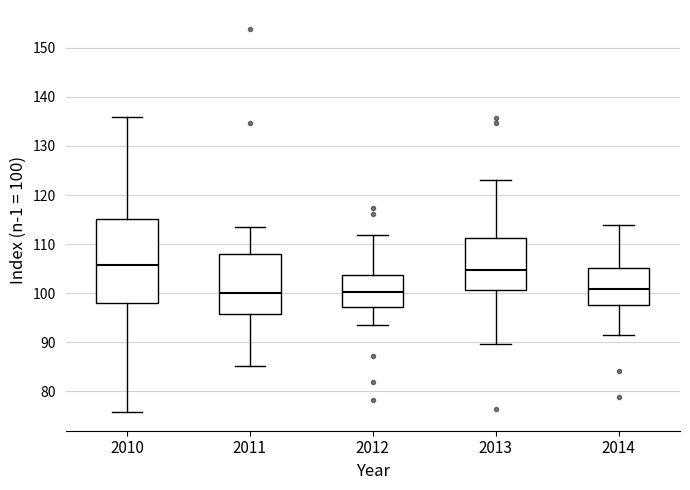

Reading left to right, transcribe this box plot: for each box, give where its median line is, the range the box spans, and where its two whiskers end, as read against the y-axis. The values are not printed on the chart, so give them approximately, as read against the axis.

2010: median 106, box 98 to 115, whiskers 76 to 136
2011: median 100, box 96 to 108, whiskers 85 to 113
2012: median 100, box 97 to 104, whiskers 94 to 112
2013: median 105, box 101 to 111, whiskers 90 to 123
2014: median 101, box 98 to 105, whiskers 92 to 114